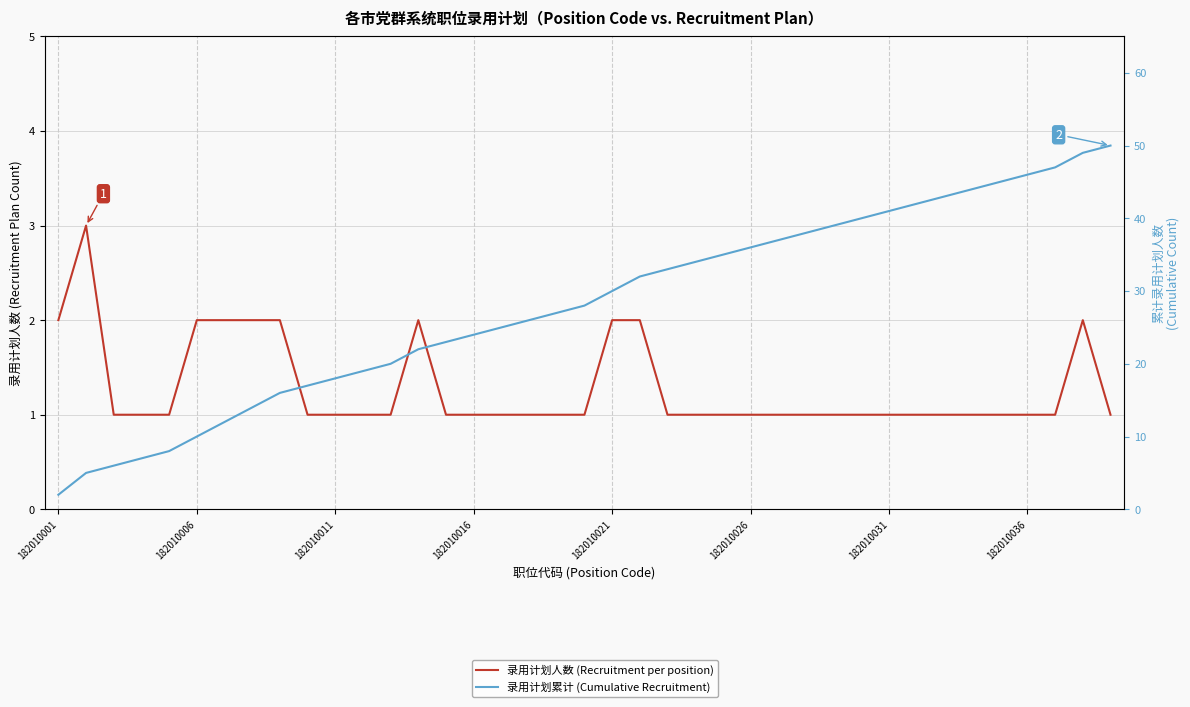

True or false: 录用计划累计 (Cumulative Recruitment) and 录用计划人数 (Recruitment per position) intersect in this chart.

False